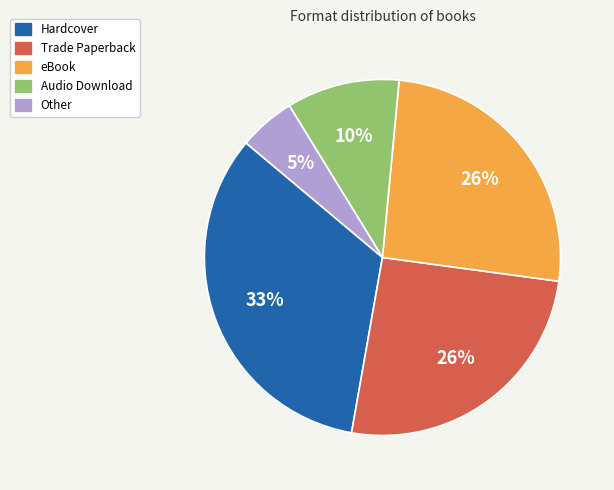

To the nearest percent, what is the difference between the largest and smallest slice percentages?

28%